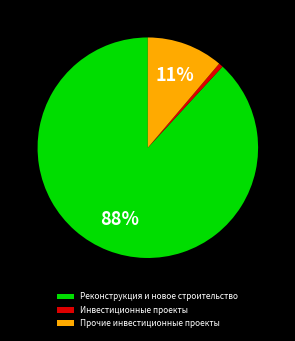

Do Реконструкция и новое строительство and Инвестиционные проекты together represent more than half of the pie?

Yes